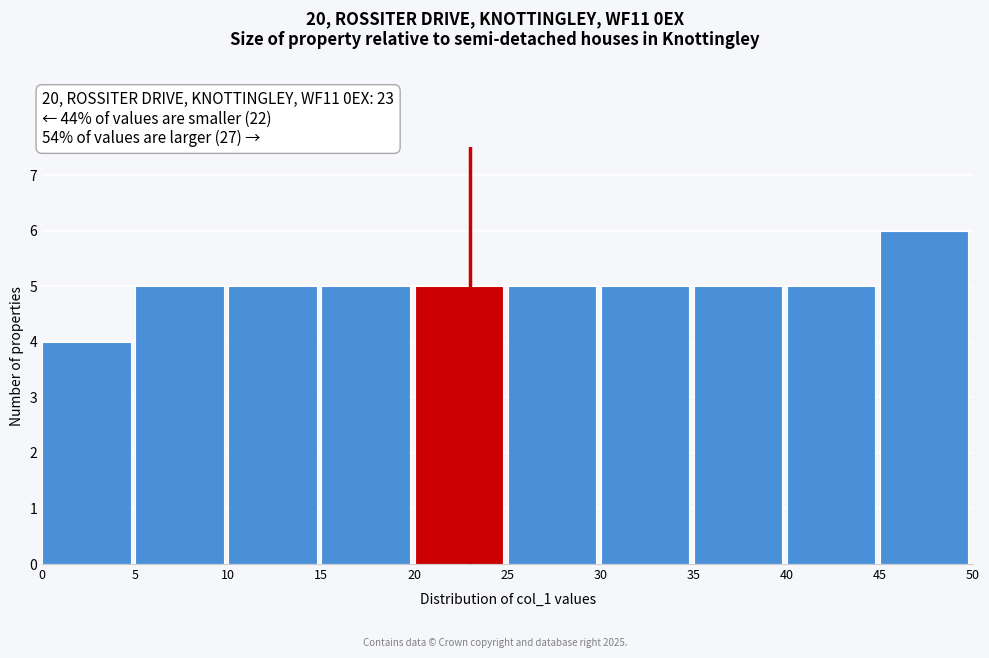

Over which range of the x-axis is the bar tallest?

45 to 50